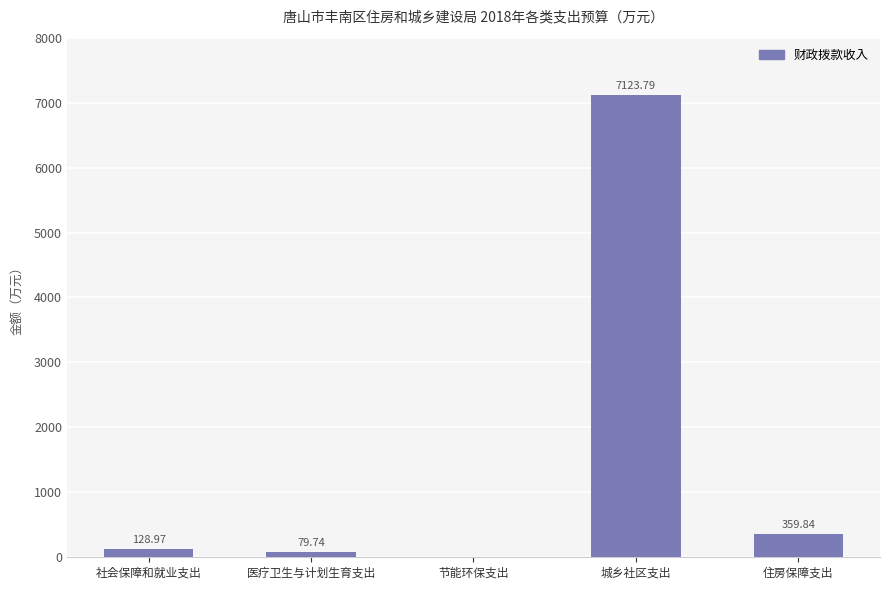

Reading left to right, extract all data points from this chart.

129.0	79.7	0.0	7123.8	359.8